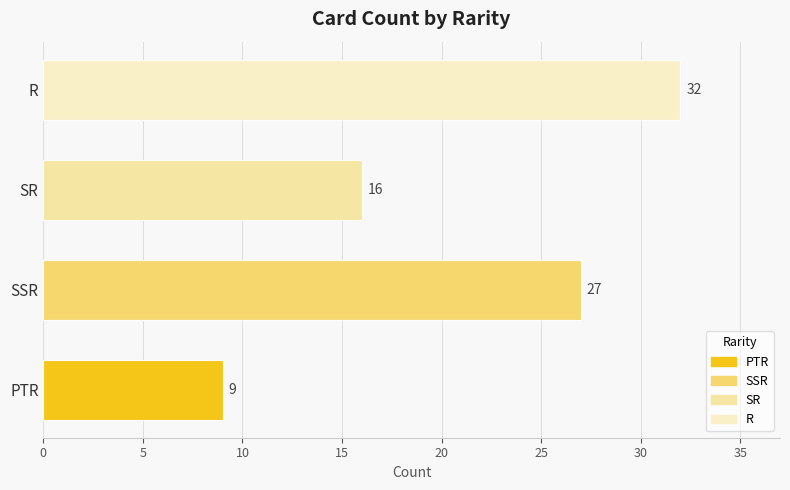

What is the smallest value displayed?

9